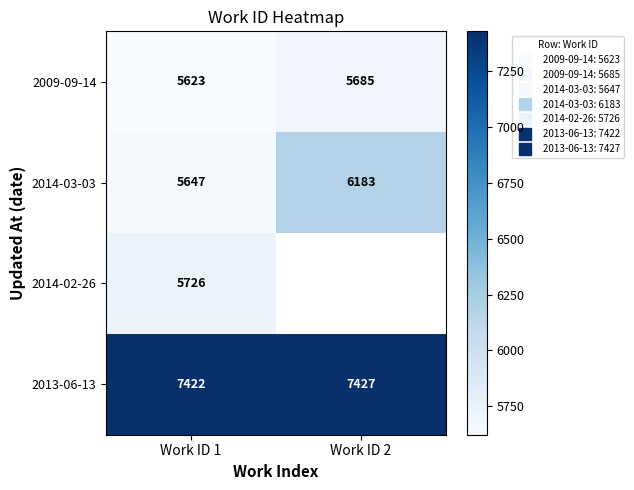

At how many categories does at least one series exceed 5925?

2